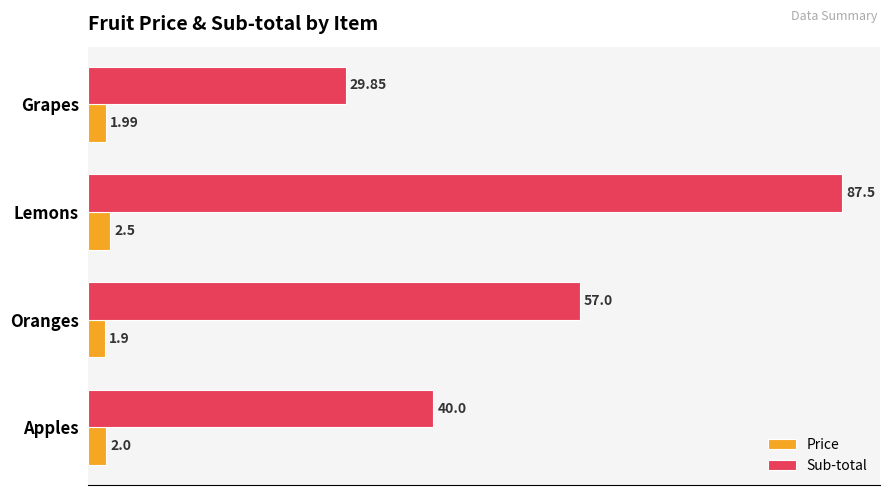

Which series has the largest total across all categories?

Sub-total